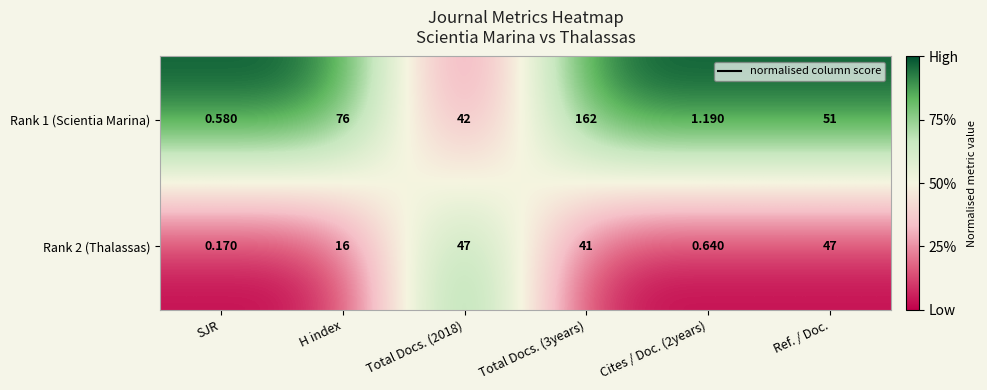

At which category does the chart reach its minimum across all series?

SJR